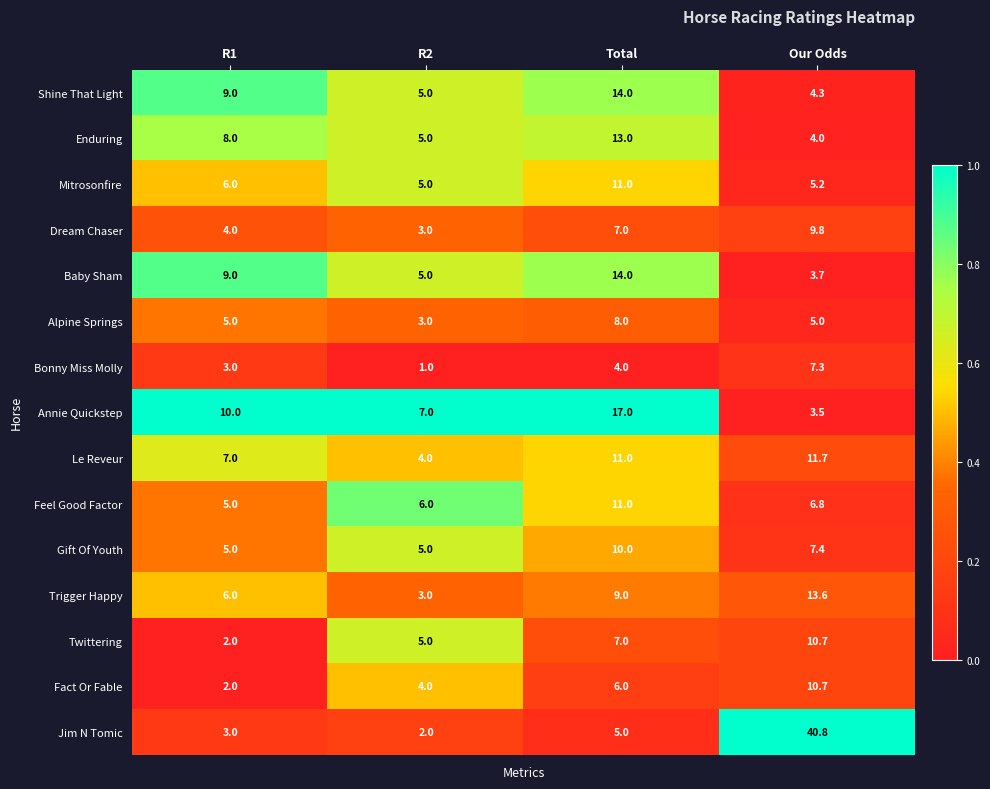

At which category is the sum across all series the highest?

Total